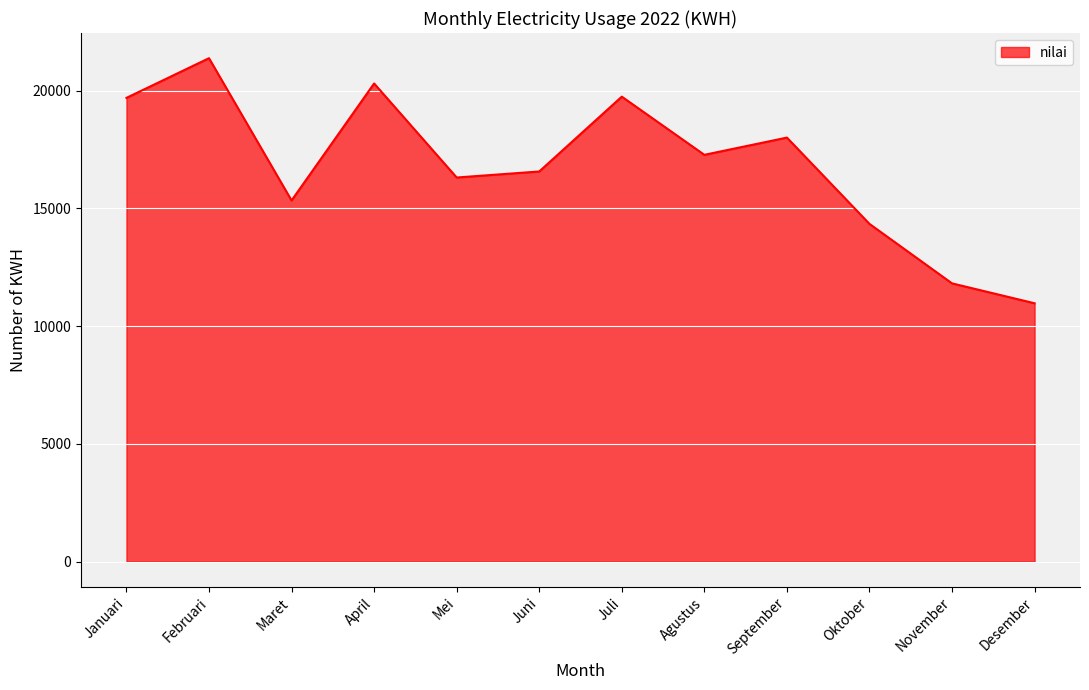

How many series are shown in this chart?

1